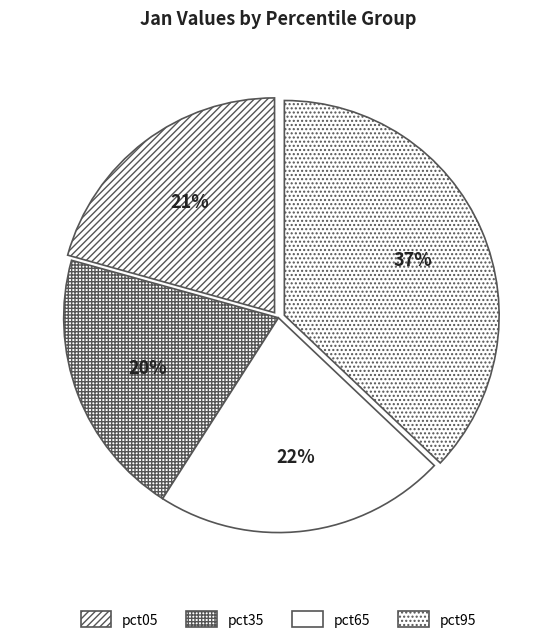

Does pct35 account for over 50% of the chart?

No